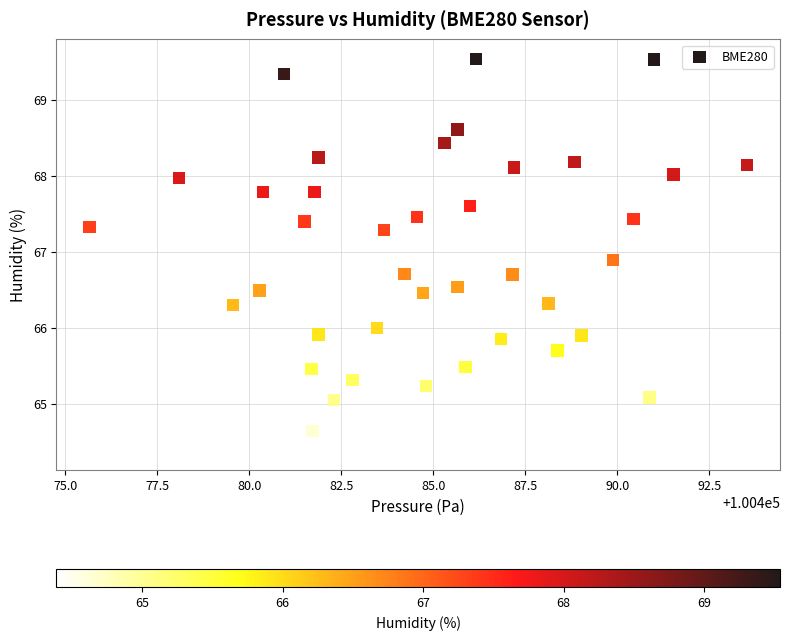

What is the range of X values (max minus min)?

17.9